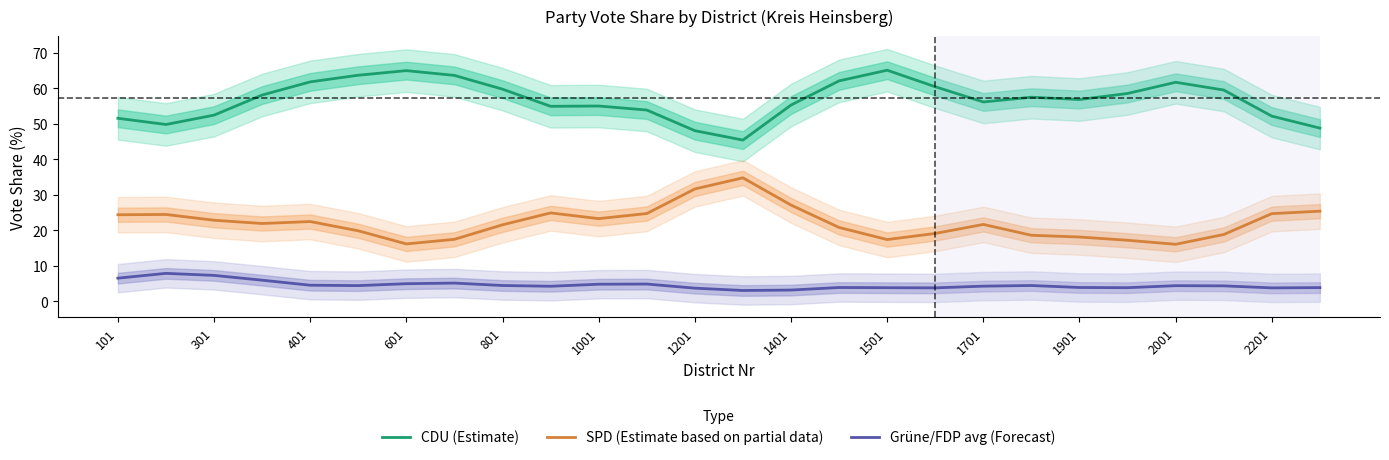

Reading left to right, extract all data points from this chart.

CDU (Estimate): 51.5	49.8	52.4	58.1	61.8	63.6	64.9	63.6	59.7	54.9	55.0	53.8	48.0	45.4	55.2	62.1	65.1	60.4	56.1	57.5	56.8	58.5	61.7	59.5	52.1	48.8
SPD (Estimate based on partial data): 24.3	24.4	22.8	21.9	22.4	19.8	16.1	17.4	21.5	24.9	23.2	24.7	31.6	34.7	27.1	20.8	17.3	19.1	21.6	18.6	18.1	17.2	16.0	18.8	24.7	25.3
Grüne/FDP avg (Forecast): 6.5	7.8	7.3	5.9	4.5	4.4	4.9	5.1	4.4	4.2	4.8	4.8	3.7	3.0	3.1	3.8	3.8	3.7	4.2	4.4	3.8	3.8	4.4	4.3	3.7	3.8